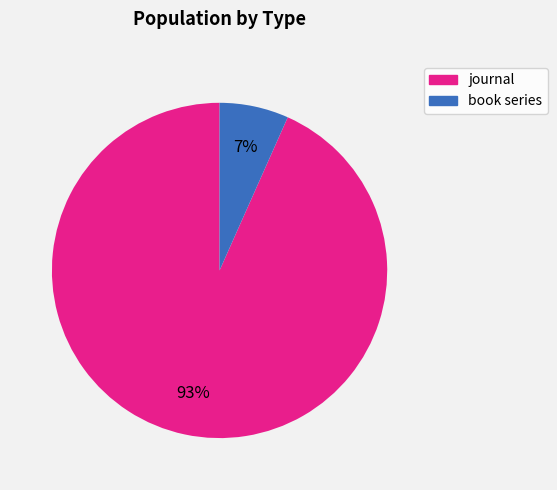

Does book series account for over 50% of the chart?

No